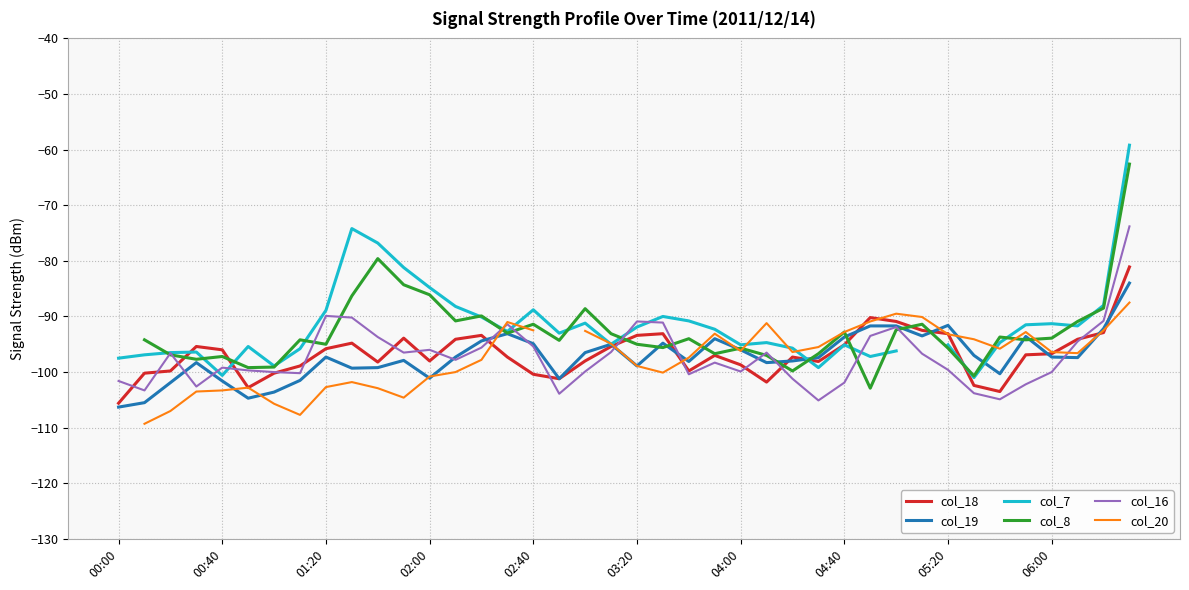

Which series has the largest range (max minus min)?

col_7